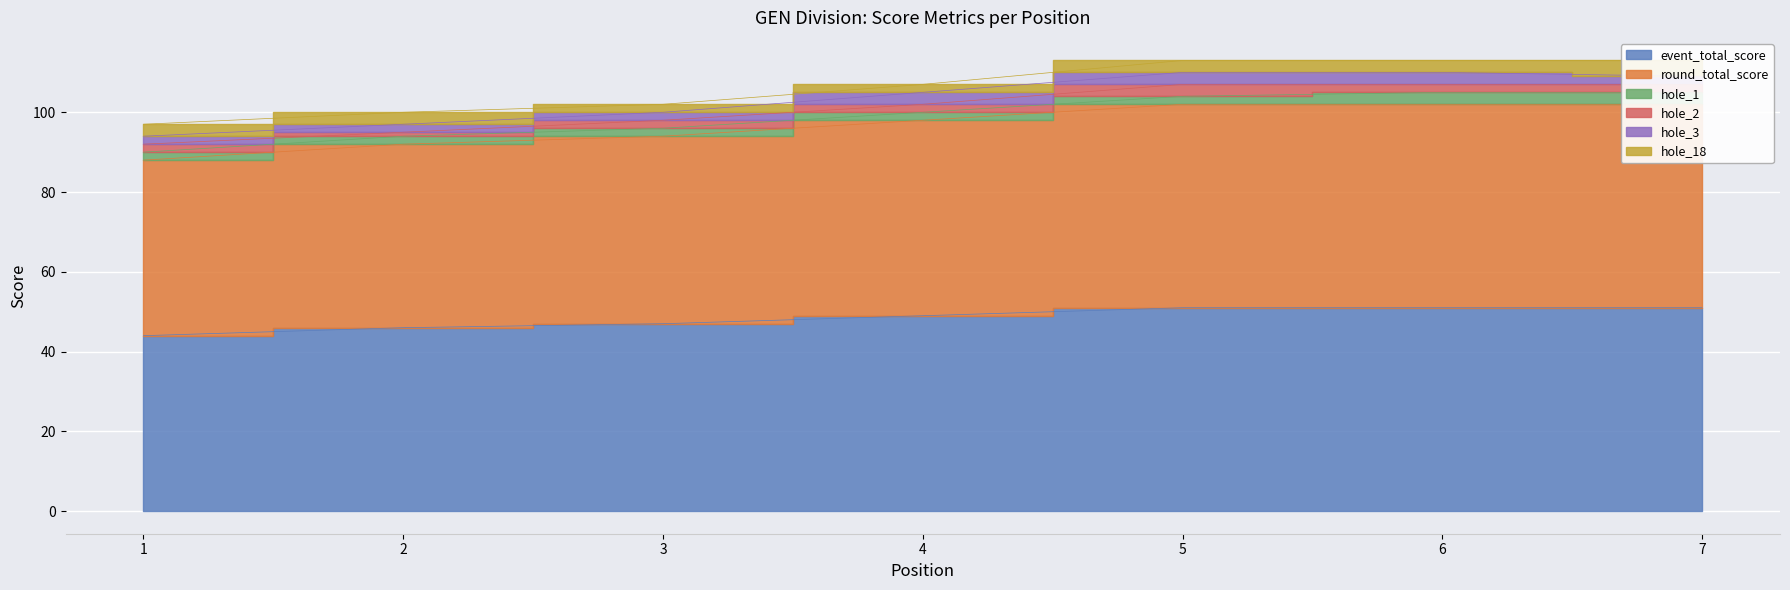

Which series changed the most between 1 and 6?

event_total_score